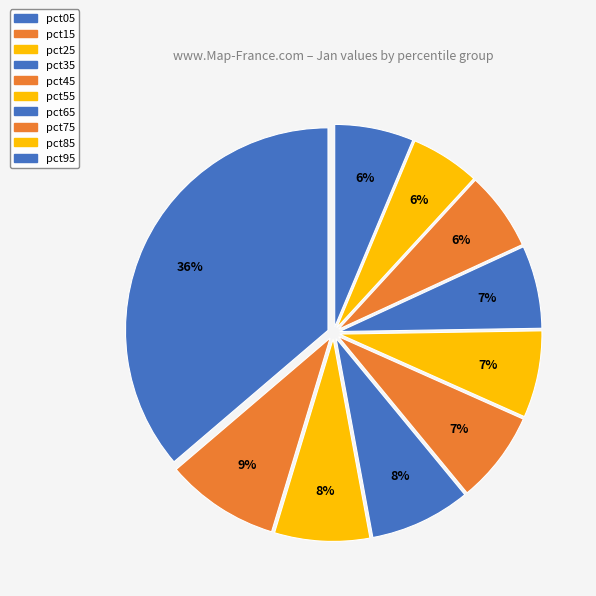

What percentage do pct55 and pct65 together represent?

13.6%